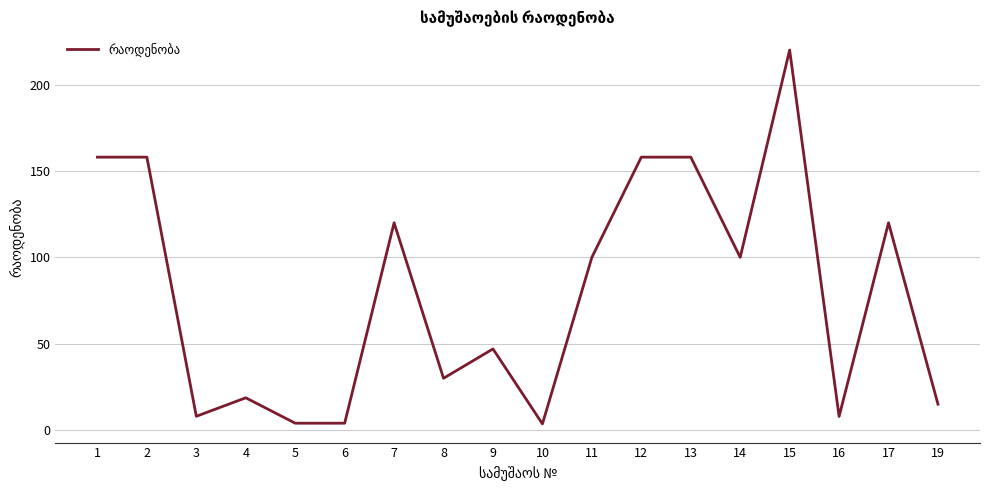

Which has a higher value, 15 or 16?

15